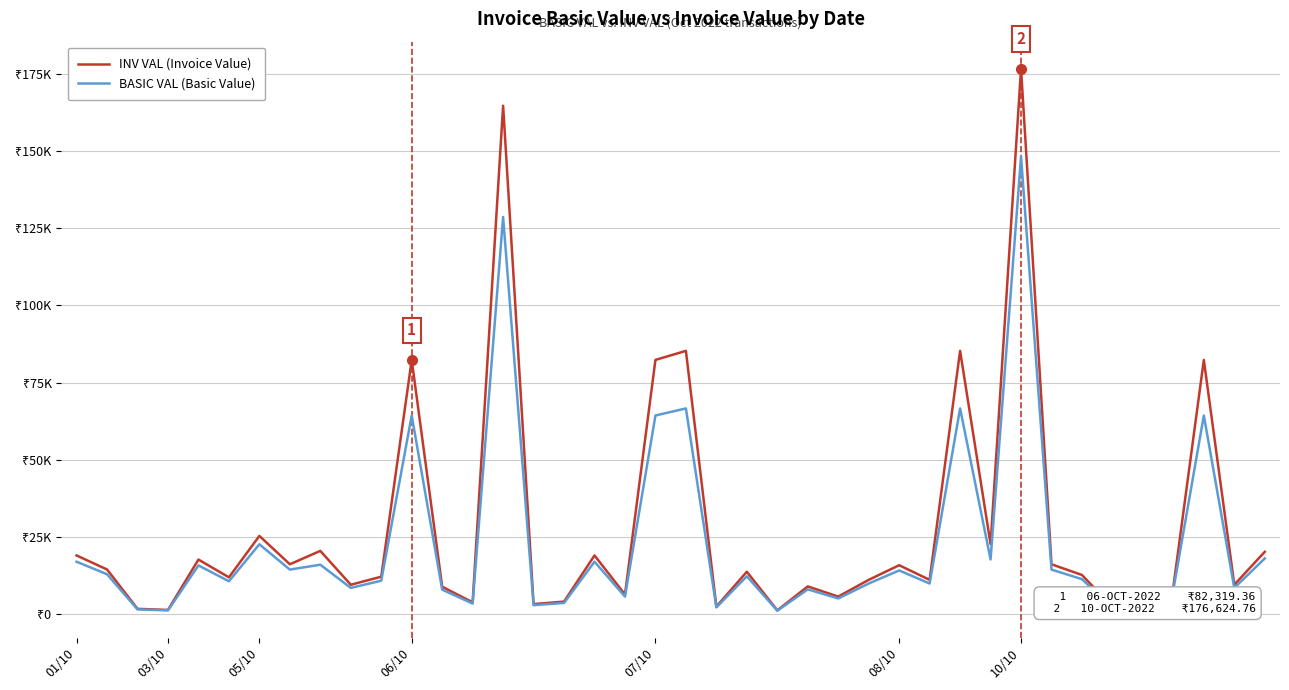

Does the chart have visible grid lines?

Yes